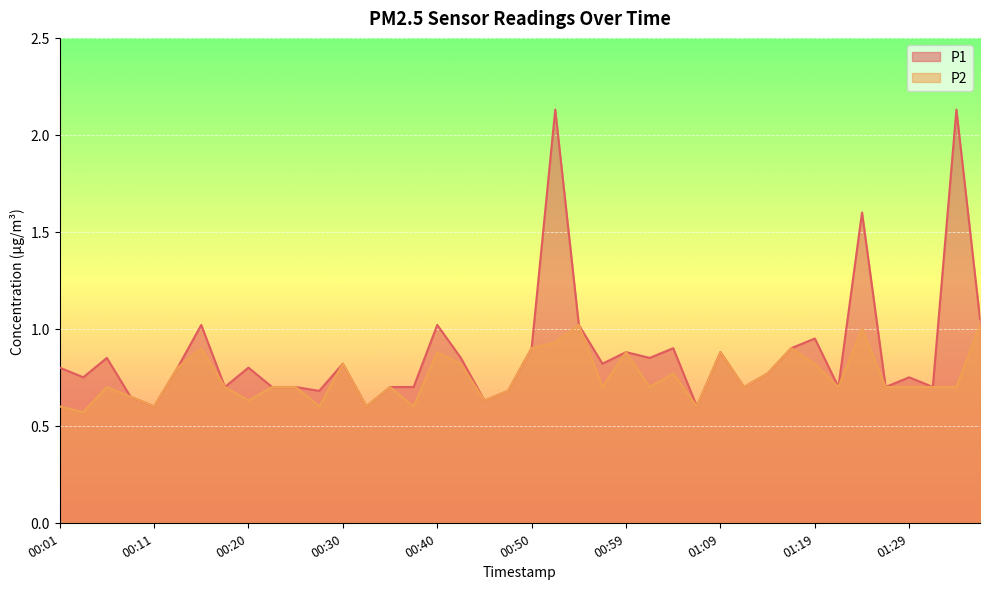

Rank the series by their maximum value, from lowest to highest.

P2, P1